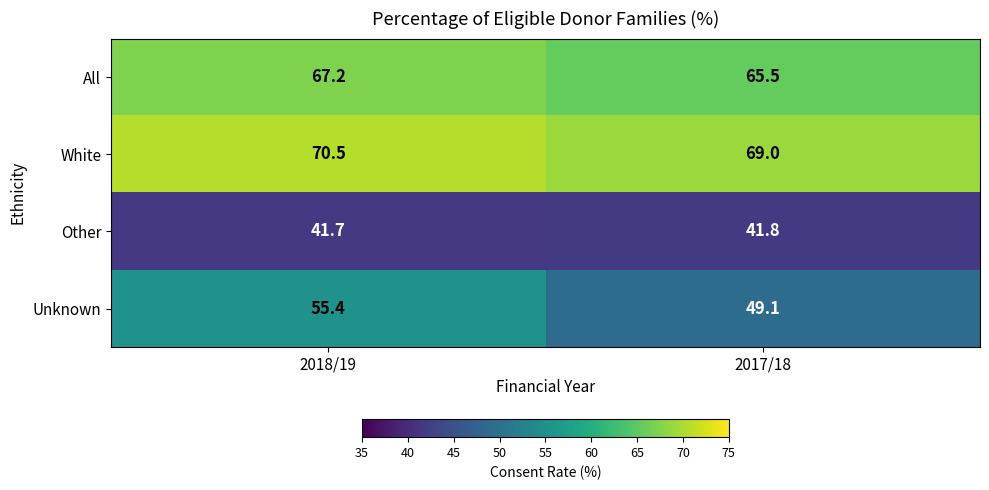

At how many categories does at least one series exceed 65?

2